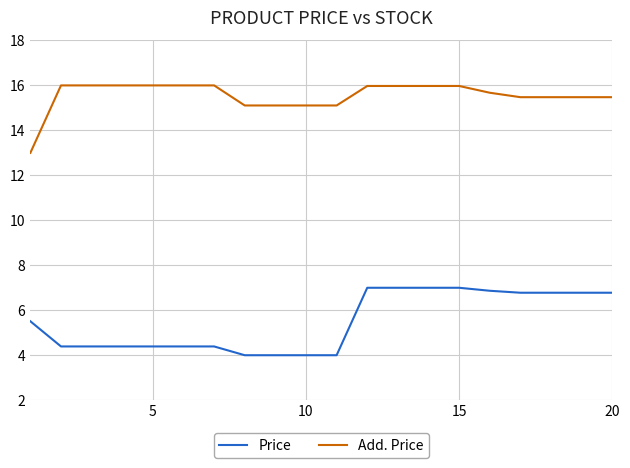

What is the sum of all Add. Price values?

310.9